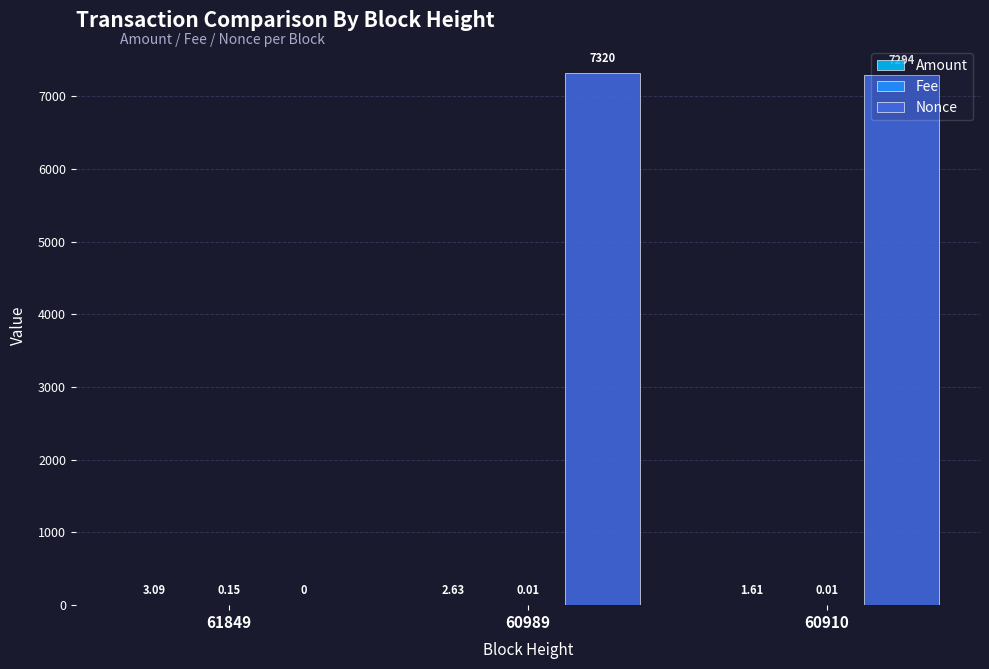

What is the total value across all series at 61849?

3.2